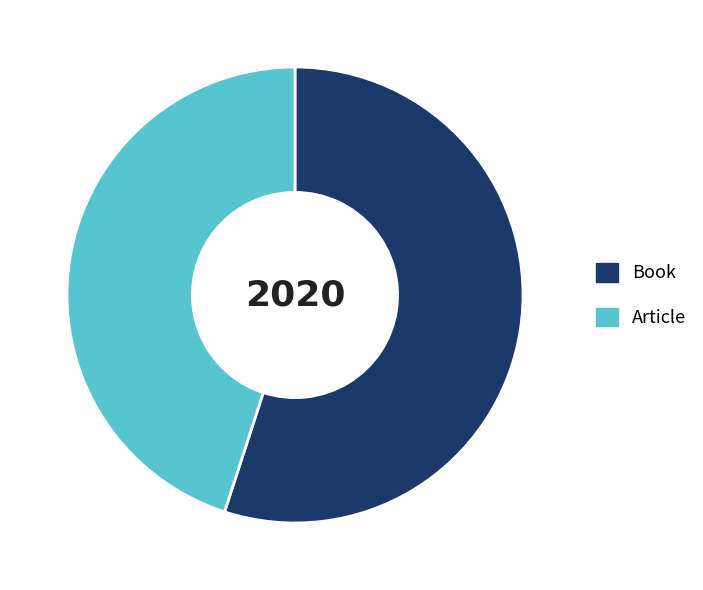

True or false: Book accounts for 49% of the total.

False